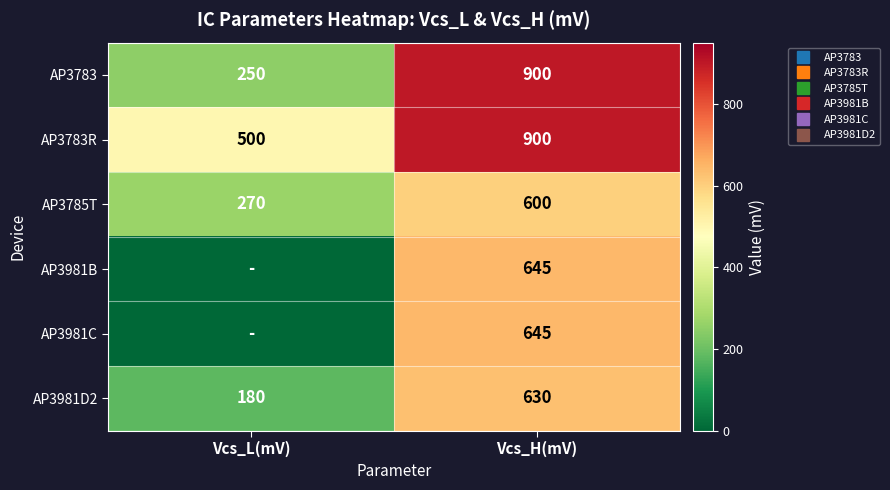

Is it true that AP3783R equals 782 at Vcs_L(mV)?

False